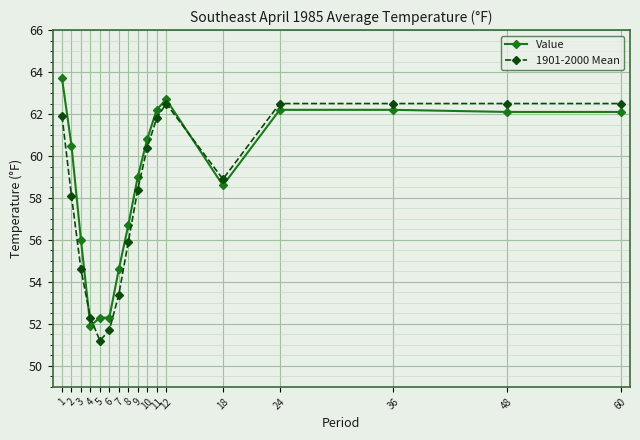

Which series changed the most between 10 and 24?

1901-2000 Mean